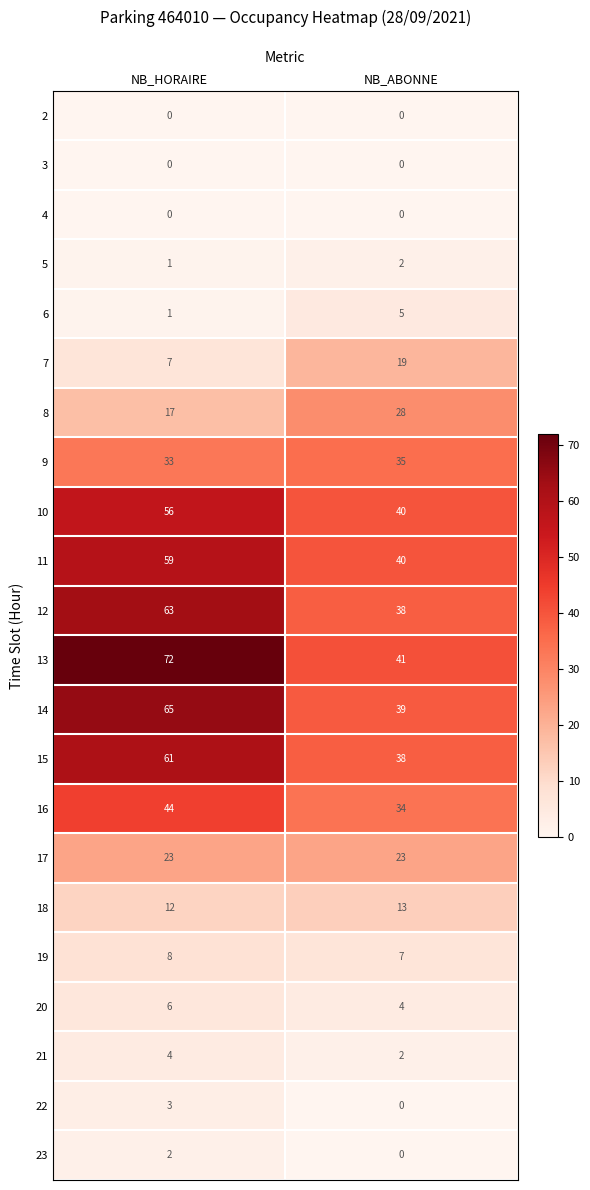

What is the difference between the maximum and minimum values in the 13 series?

31